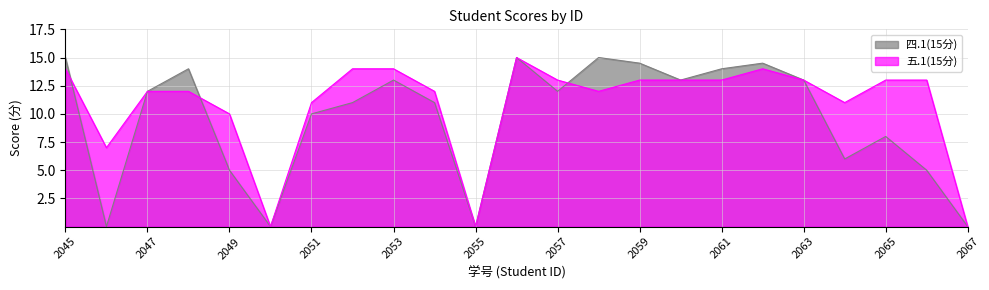

List the series in order of their overall mean, lowest first.

四.1(15分), 五.1(15分)